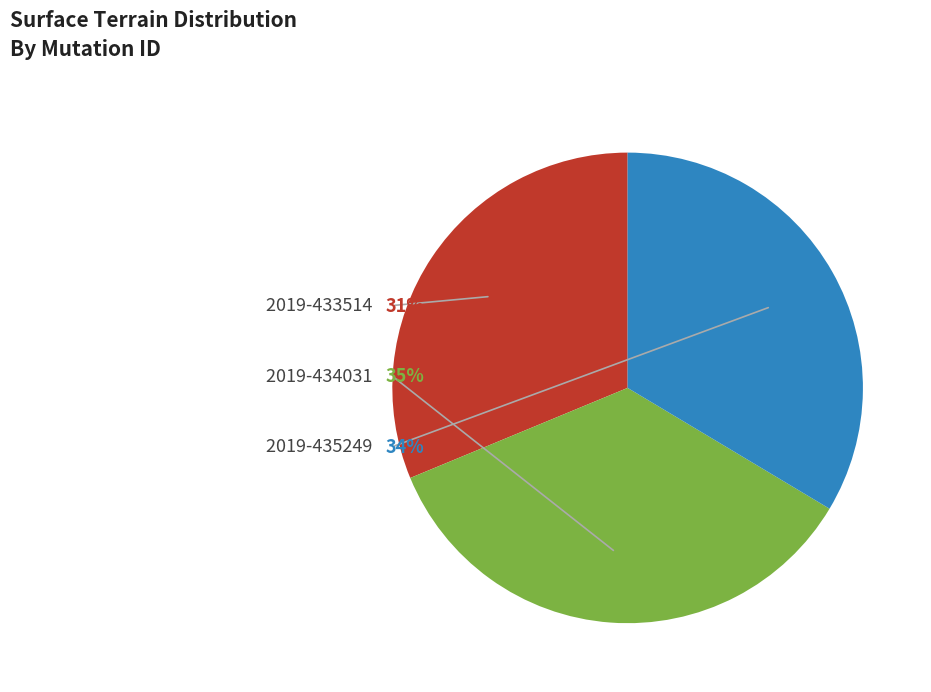

What is the largest slice in the pie chart?

2019-434031